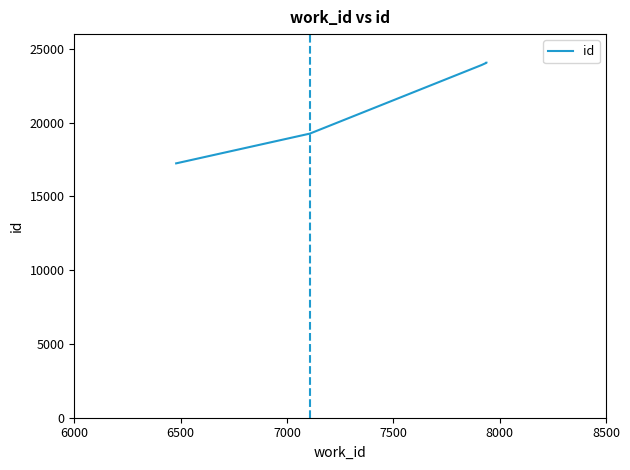

How many lines are shown in the chart?

1